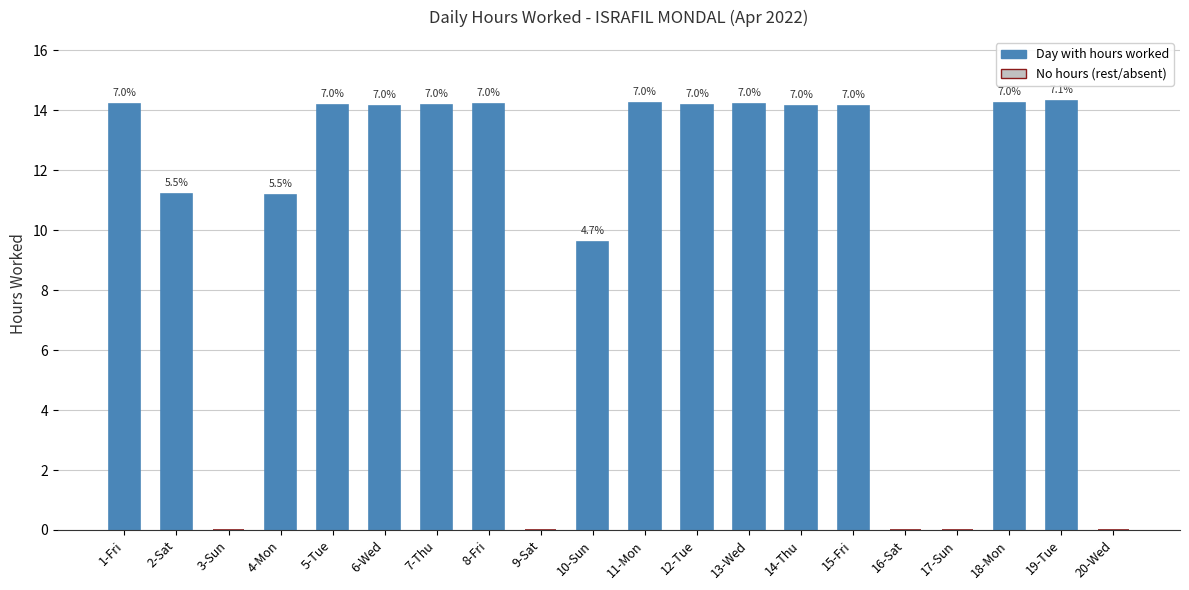

True or false: the data shows 7.1 at 20-Wed.

False